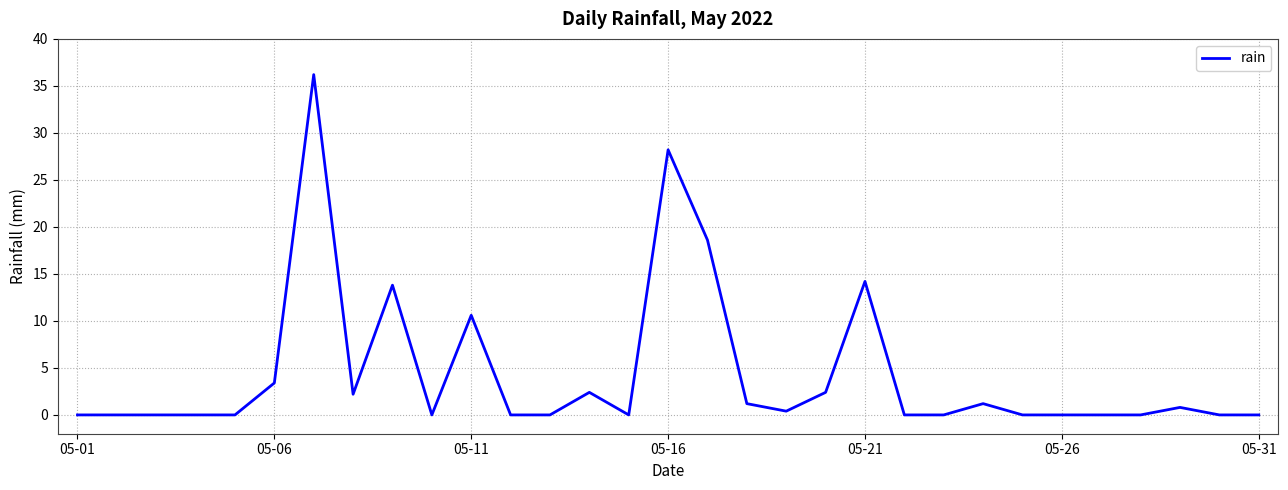

What is the greatest value displayed?

36.2